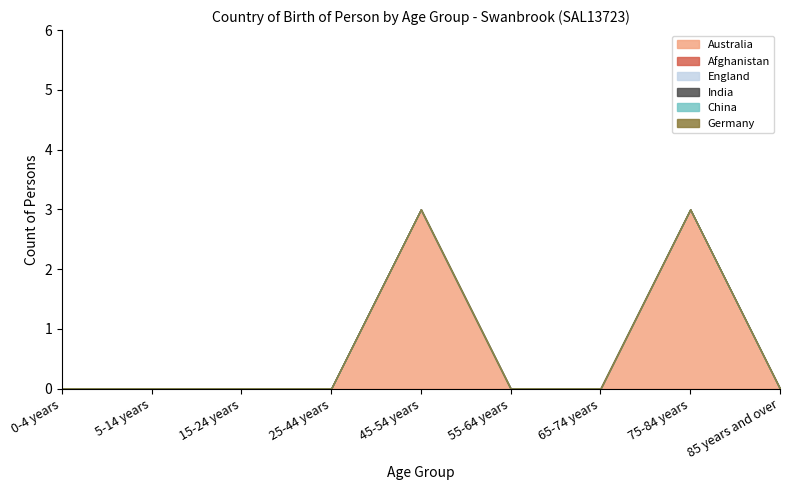

What are all the series names shown in the legend?

Australia, Afghanistan, England, India, China, Germany